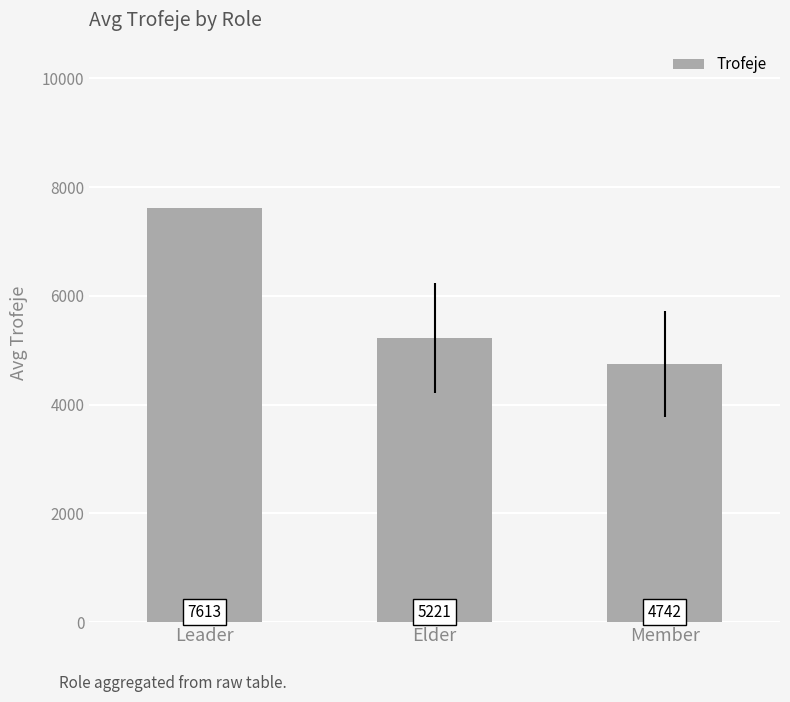

How many values are below 5221?

1